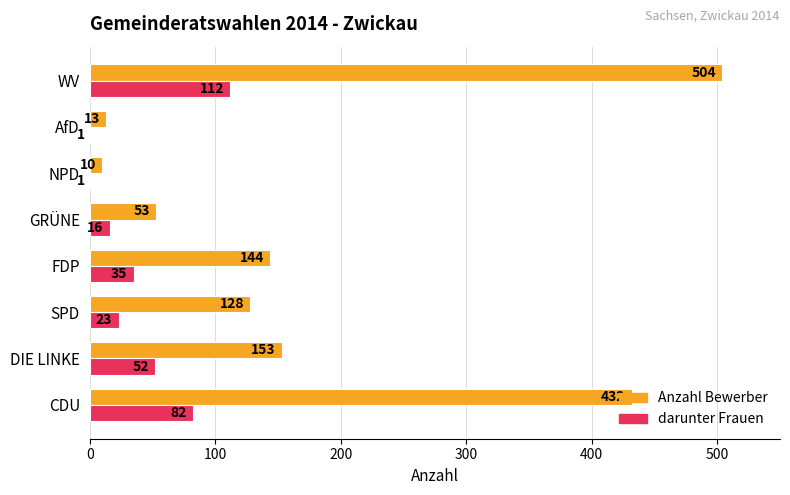

What is the sum of the darunter Frauen values at AfD and SPD?

24